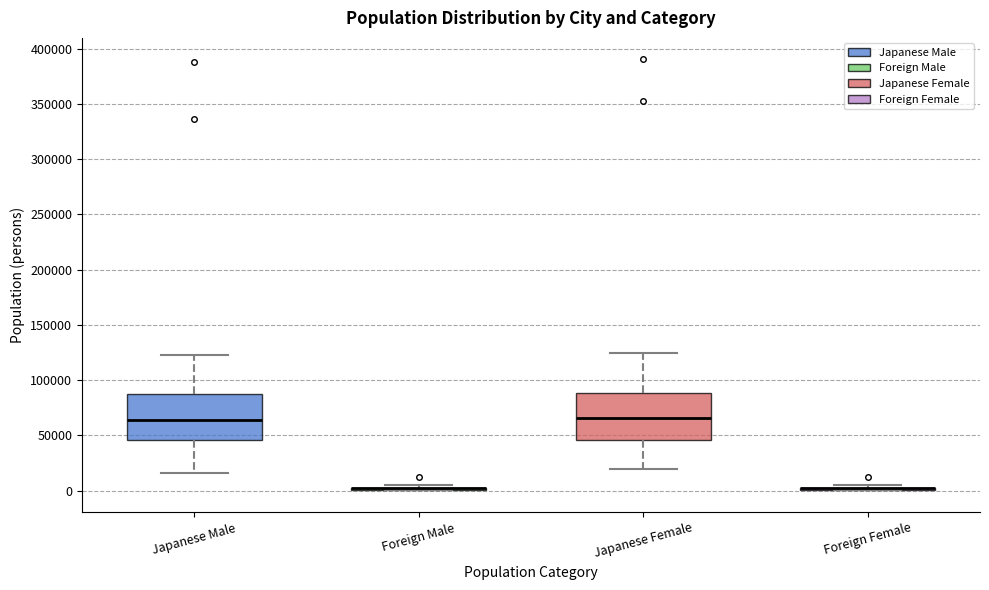

Reading left to right, read every box against the y-axis: the position of its median line, the range the box covers, and the ends of its whiskers. The values are not printed on the chart, so give them approximately, as read against the axis.

Japanese Male: median 65000, box 45000 to 90000, whiskers 15000 to 125000
Foreign Male: box collapsed to a line at 0, whiskers 0 to 5000
Japanese Female: median 65000, box 45000 to 90000, whiskers 20000 to 125000
Foreign Female: box collapsed to a line at 0, whiskers 0 to 5000